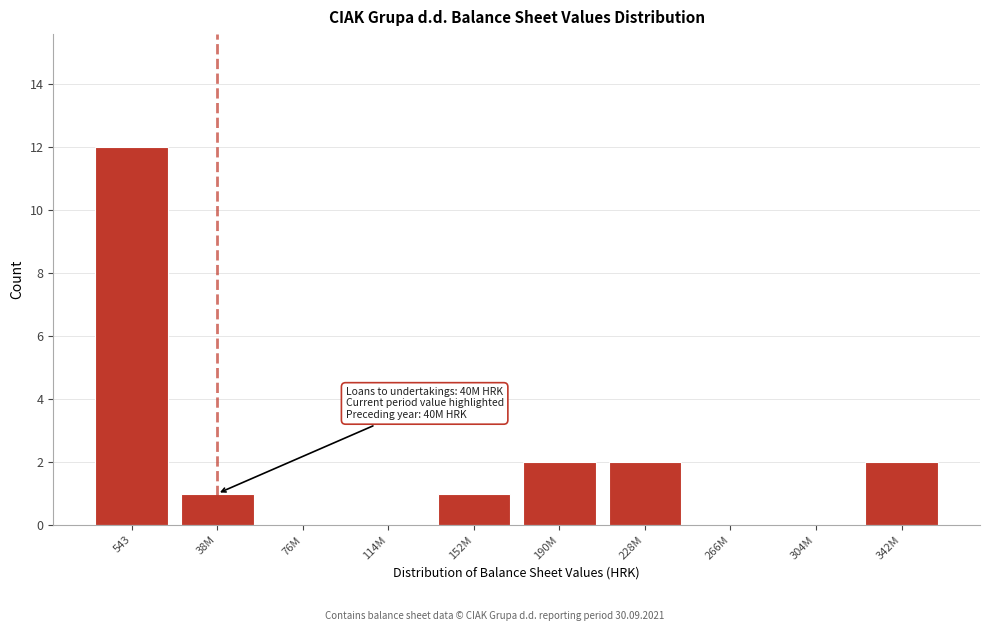

Reading left to right, transcribe all the data shown in this chart.

543=12	38M=1	76M=0	114M=0	152M=1	190M=2	228M=2	266M=0	304M=0	342M=2